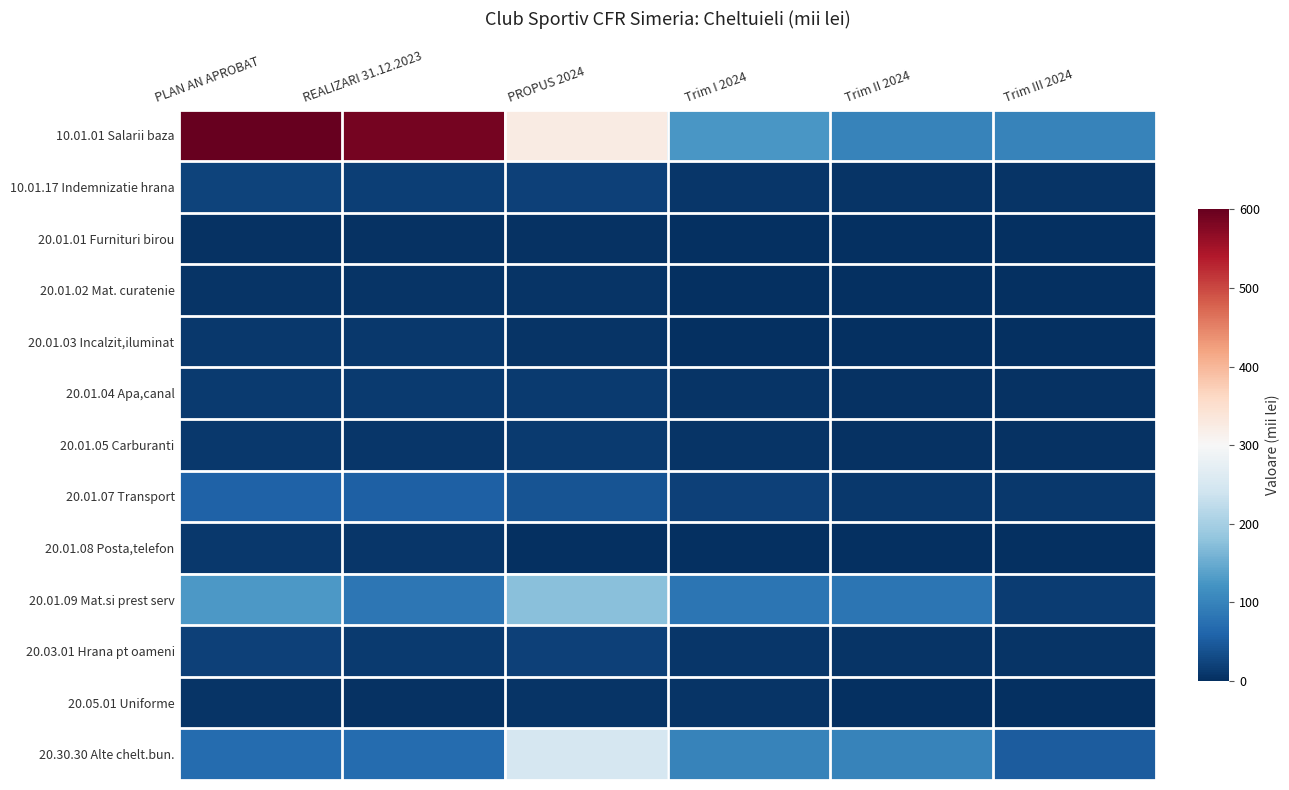

At how many categories does at least one series exceed 261?

3